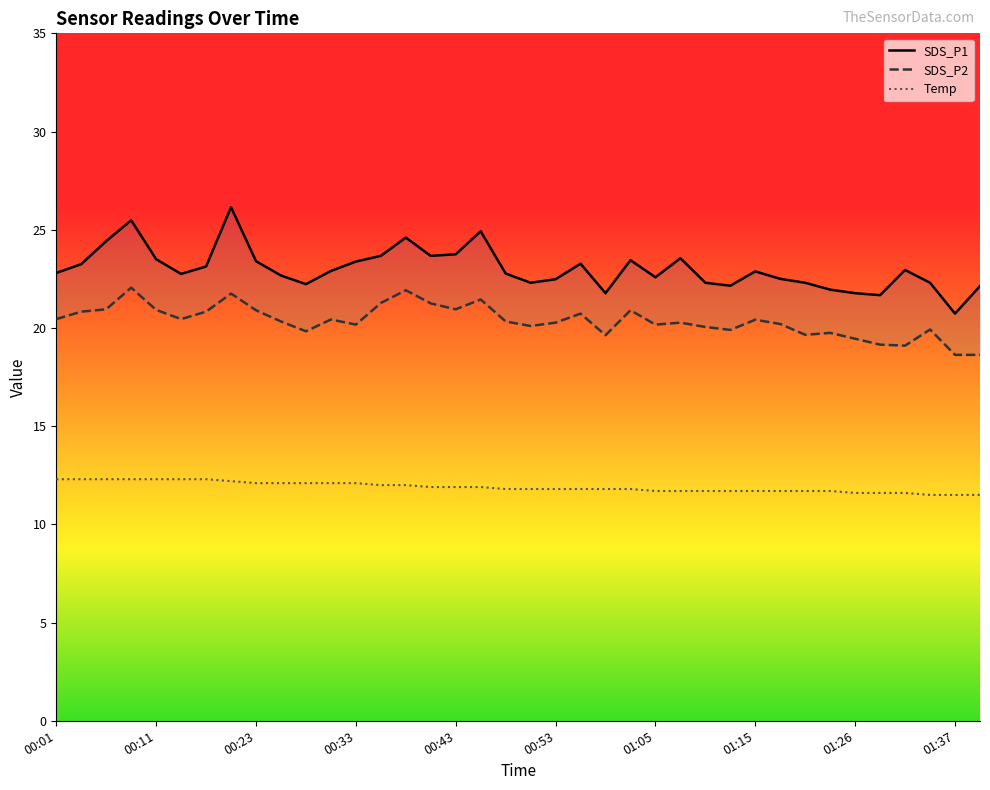

How many values in the SDS_P1 series are below 22?

5